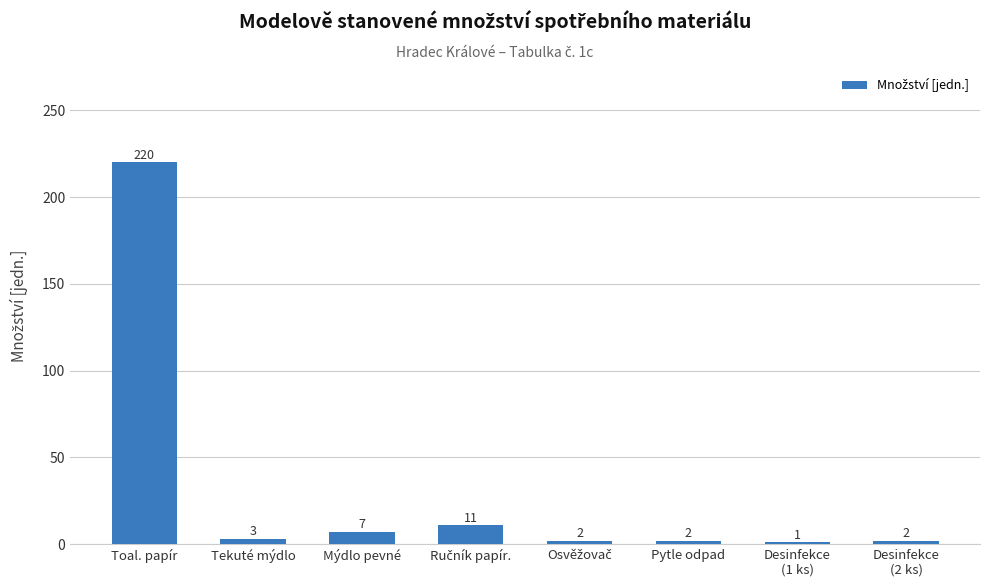

True or false: the data shows 1 at Desinfekce
(1 ks).

True